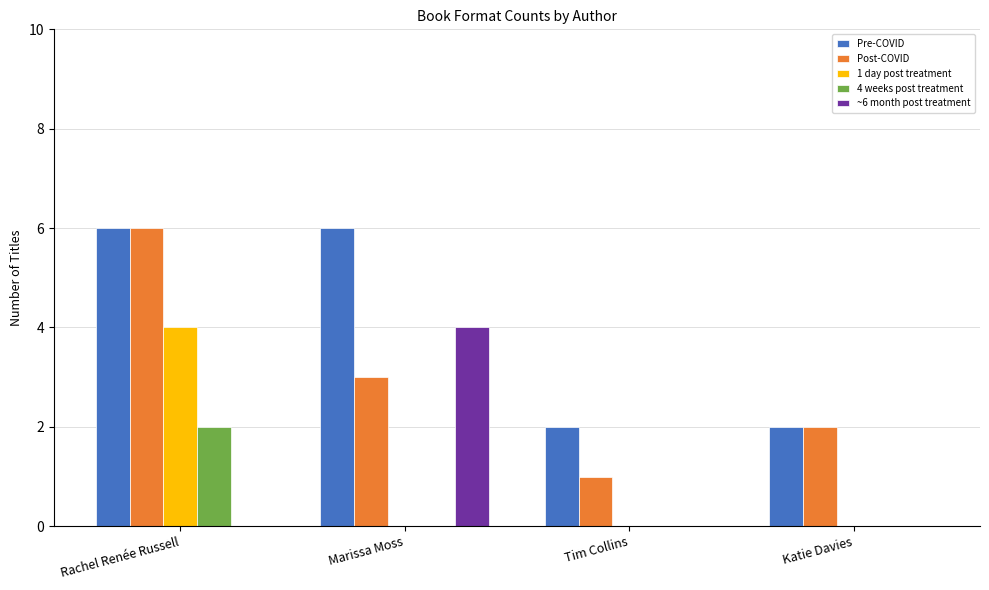

True or false: Post-COVID has a value of 1 at Rachel Renée Russell.

False